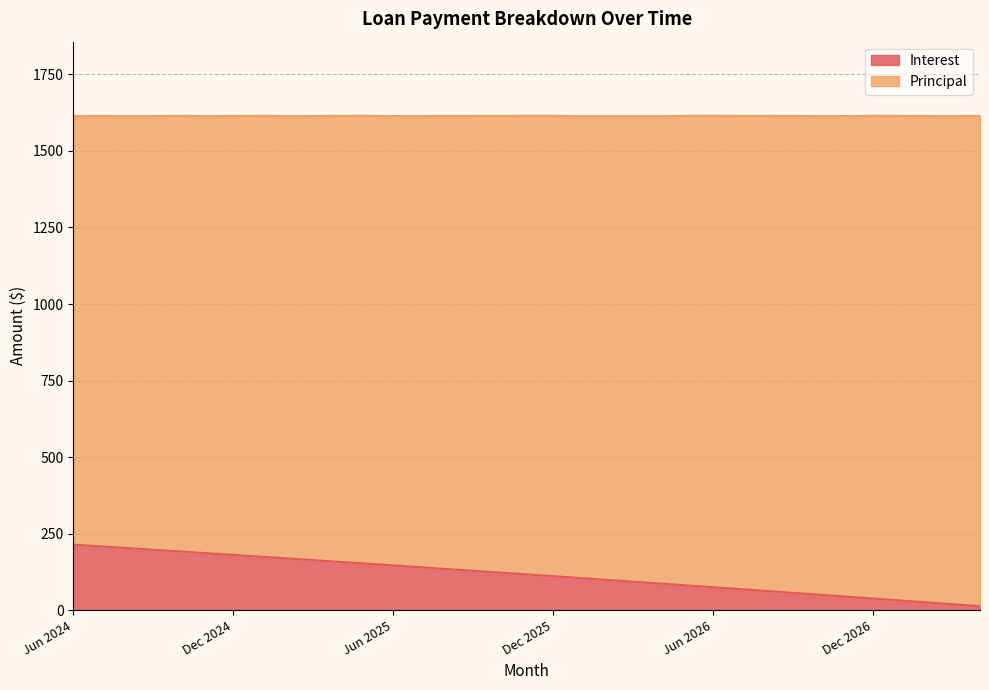

List the labels in order of value, smallest first.

Apr 2027, Mar 2027, Feb 2027, Jan 2027, Dec 2026, Nov 2026, Oct 2026, Sep 2026, Aug 2026, Jul 2026, Jun 2026, May 2026, Apr 2026, Mar 2026, Feb 2026, Jan 2026, Dec 2025, Nov 2025, Oct 2025, Sep 2025, Aug 2025, Jul 2025, Jun 2025, May 2025, Apr 2025, Mar 2025, Feb 2025, Jan 2025, Dec 2024, Nov 2024, Oct 2024, Sep 2024, Aug 2024, Jul 2024, Jun 2024